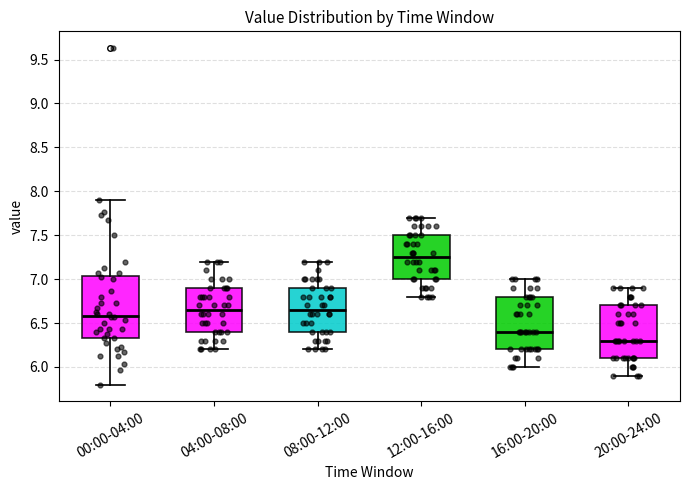

Reading left to right, transcribe this box plot: for each box, give where its median line is, the range the box spans, and where its two whiskers end, as read against the y-axis. The values are not printed on the chart, so give them approximately, as read against the axis.

00:00-04:00: median 6.60, box 6.35 to 7.05, whiskers 5.80 to 7.90
04:00-08:00: median 6.65, box 6.40 to 6.90, whiskers 6.20 to 7.20
08:00-12:00: median 6.65, box 6.40 to 6.90, whiskers 6.20 to 7.20
12:00-16:00: median 7.25, box 7.00 to 7.50, whiskers 6.80 to 7.70
16:00-20:00: median 6.40, box 6.20 to 6.80, whiskers 6.00 to 7.00
20:00-24:00: median 6.30, box 6.10 to 6.70, whiskers 5.90 to 6.90